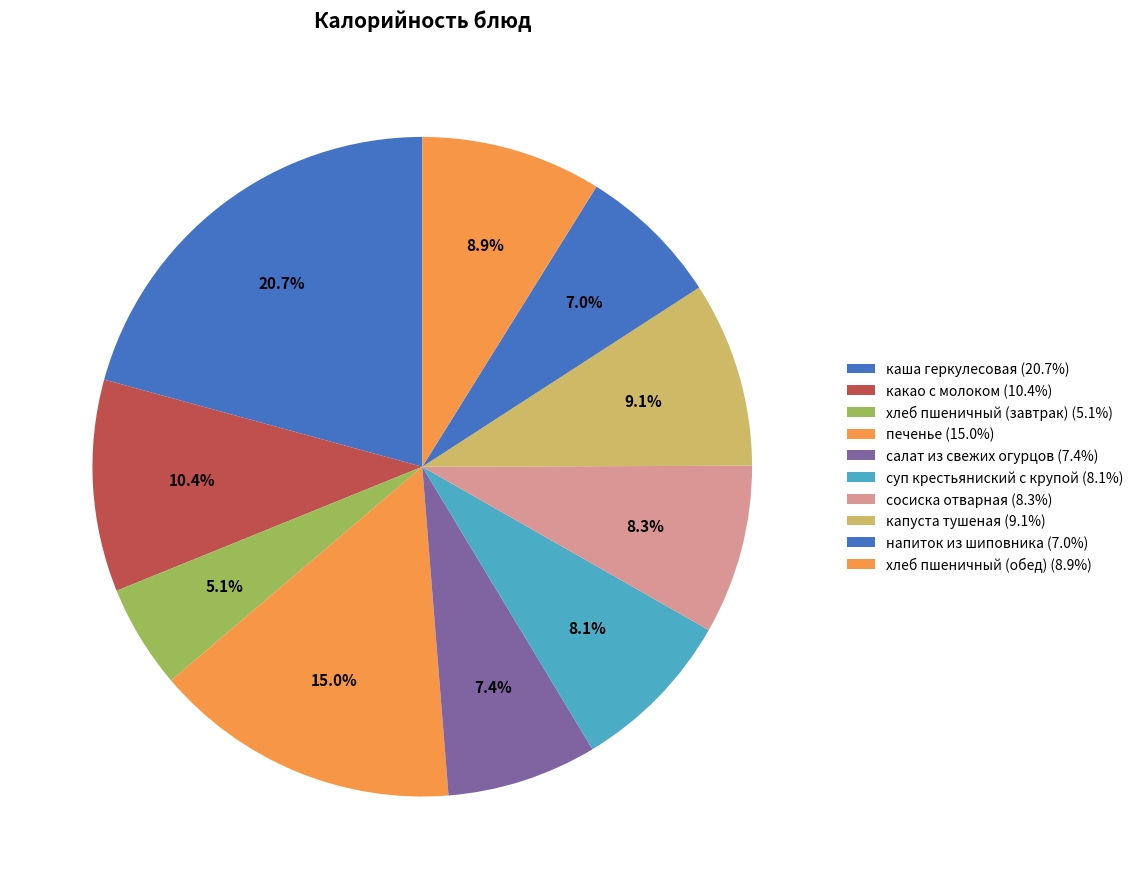

How many segments does this pie chart have?

10